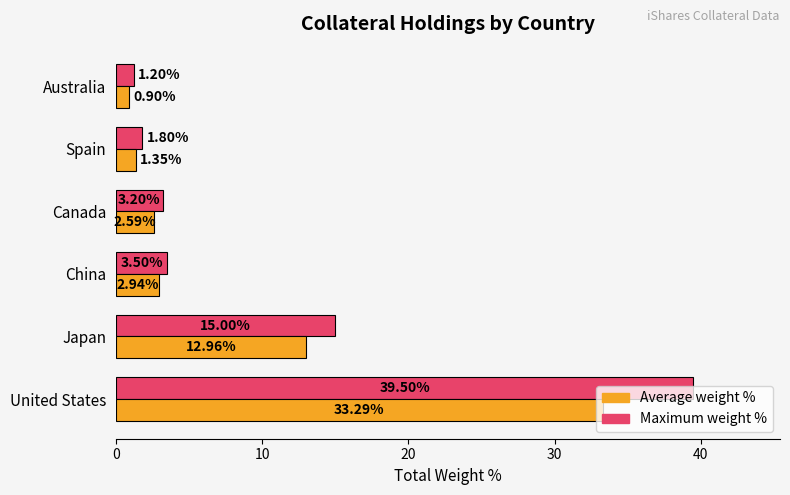

What is the average value of the Average weight % series?

9.0